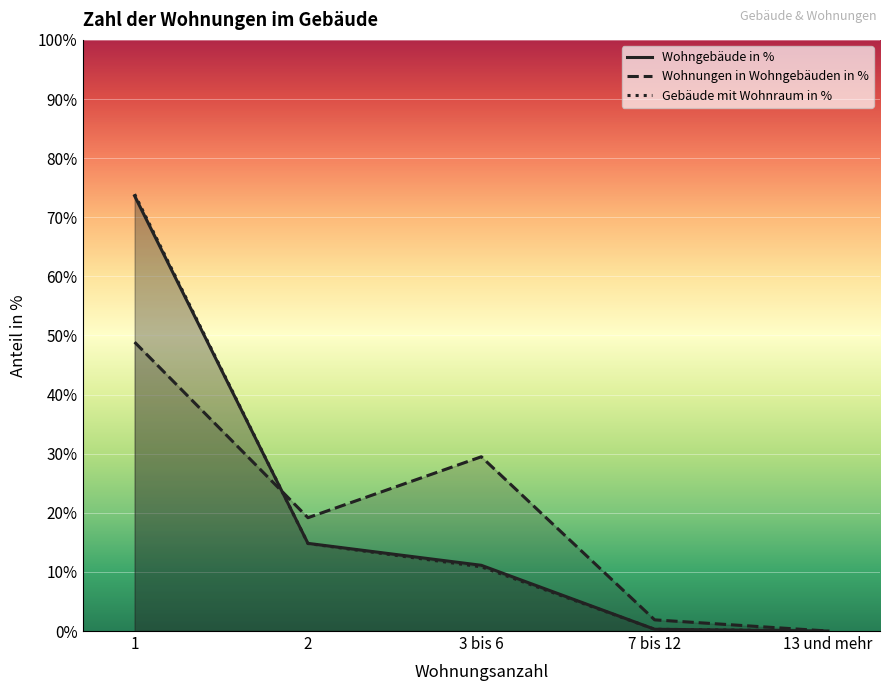

Count the number of data series in this chart.

3